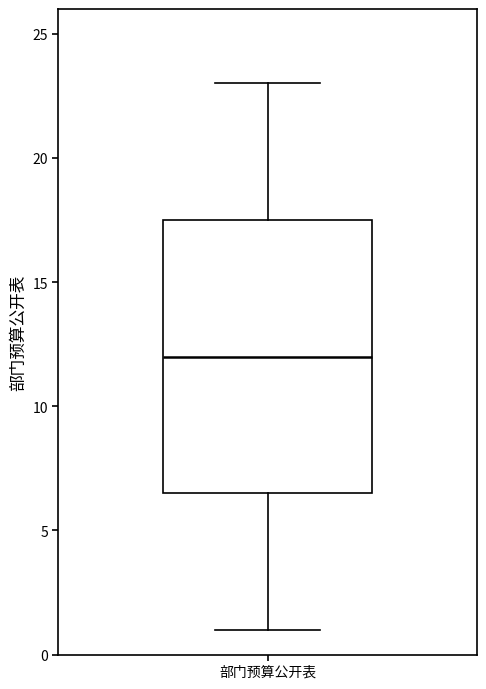

Where does the median line of the box for 部门预算公开表 sit on the y-axis? The values are not printed on the chart, so give them approximately, as read against the axis.

12.0